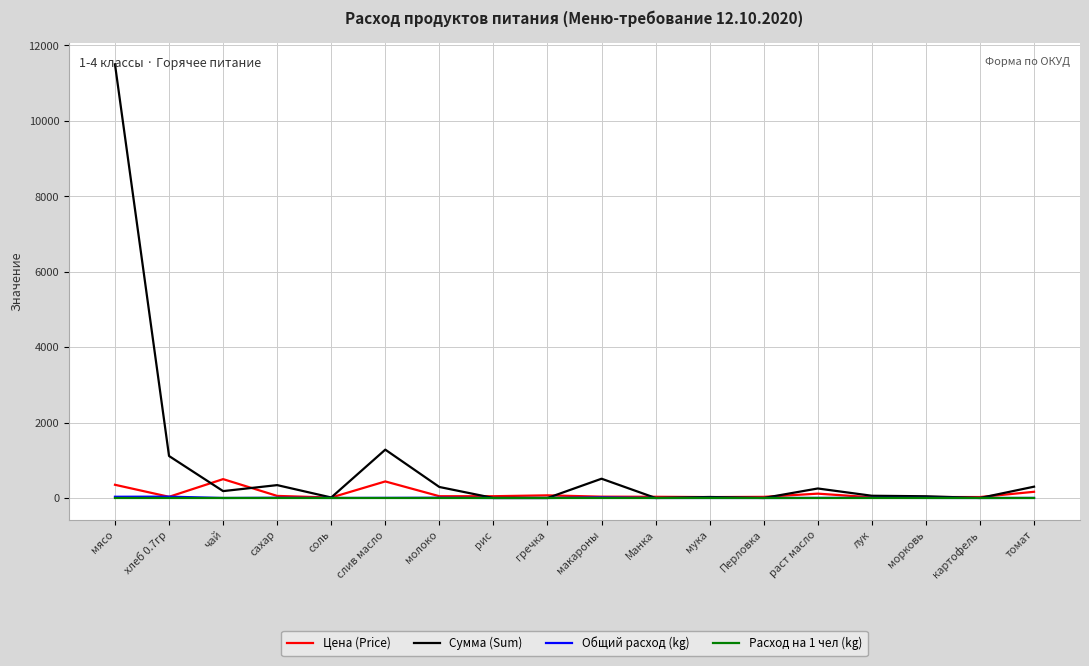

What is the difference between the highest and lowest values at картофель?

25.0